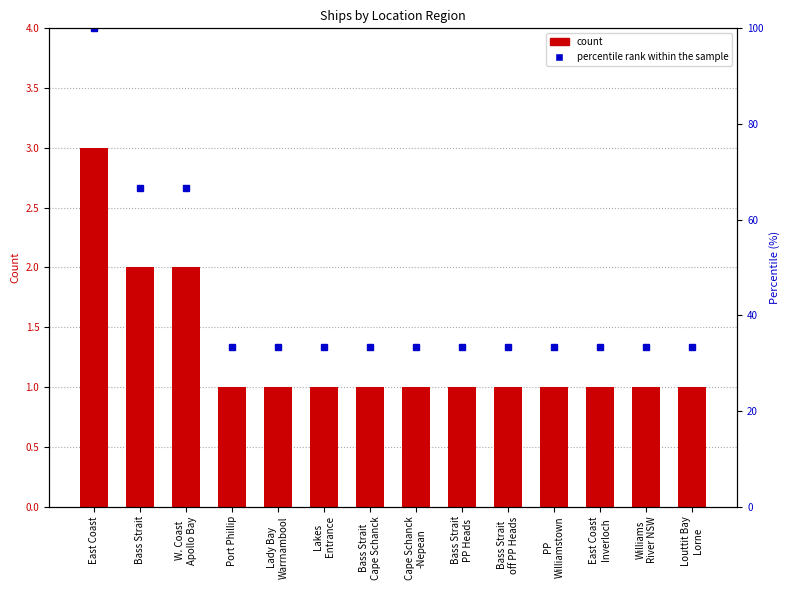

What is the value of the percentile rank within the sample bar at the 14th from the left?

33.3